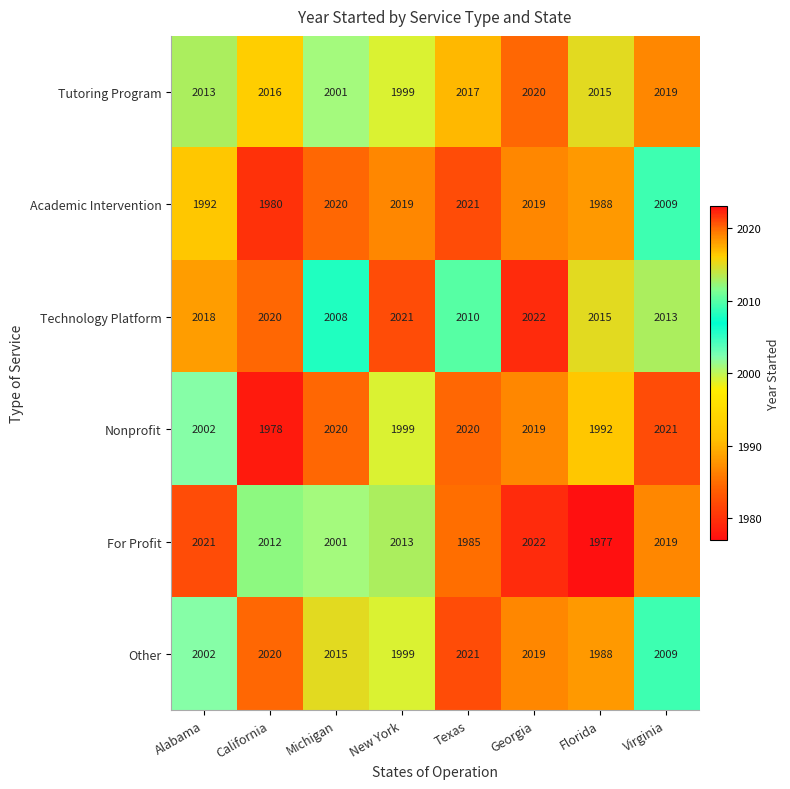

What is the maximum value shown in the chart?

2022